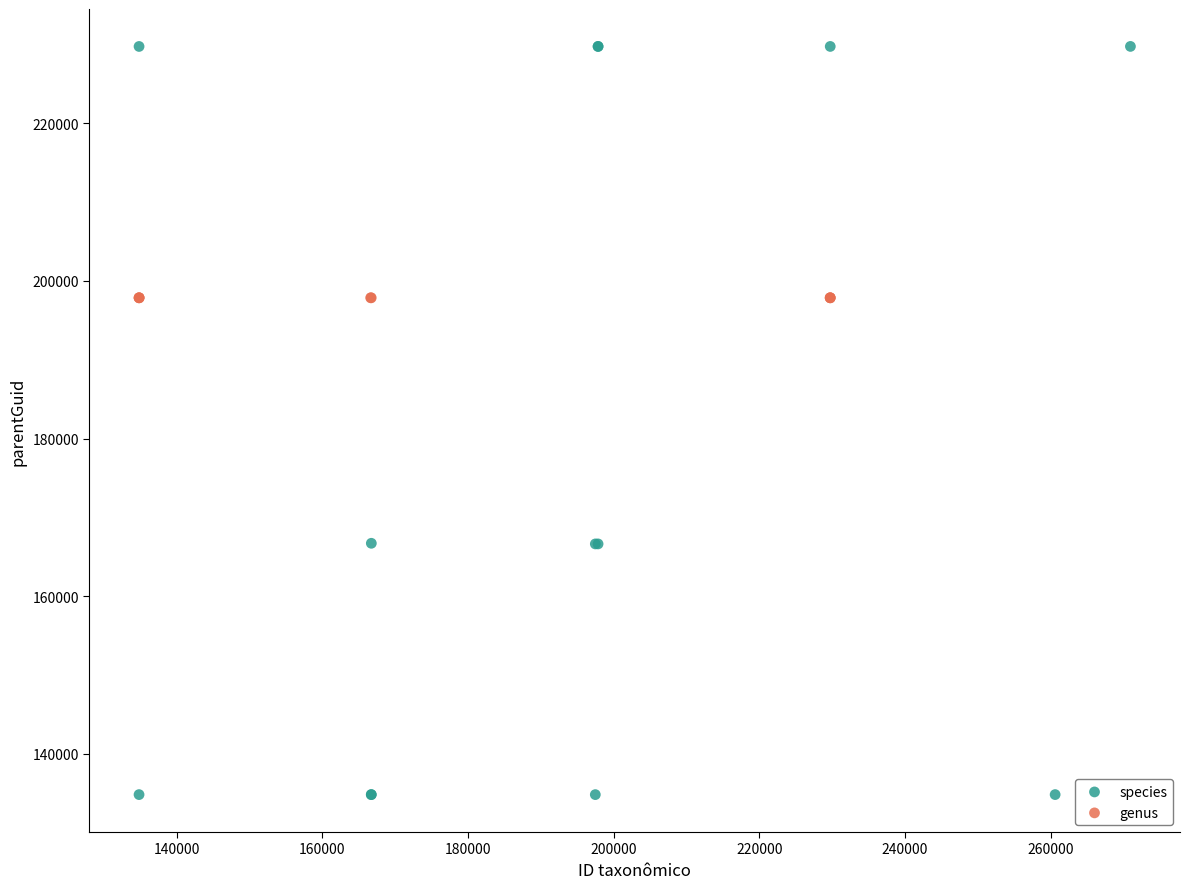

Which series contains the lowest Y value?

species